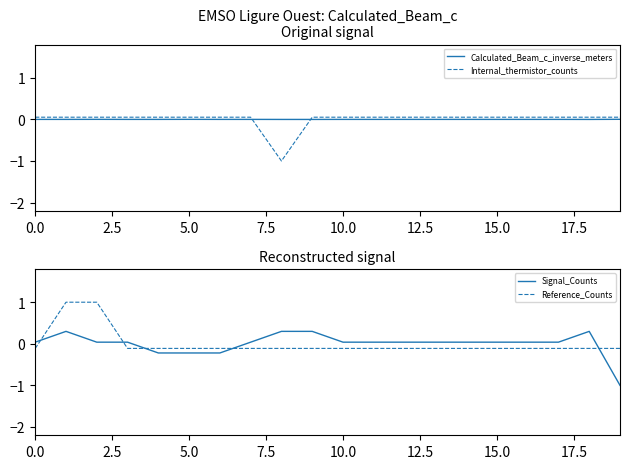

Rank the series at 0.0 from highest to lowest value.

Internal_thermistor_counts, Signal_Counts, Calculated_Beam_c_inverse_meters, Reference_Counts